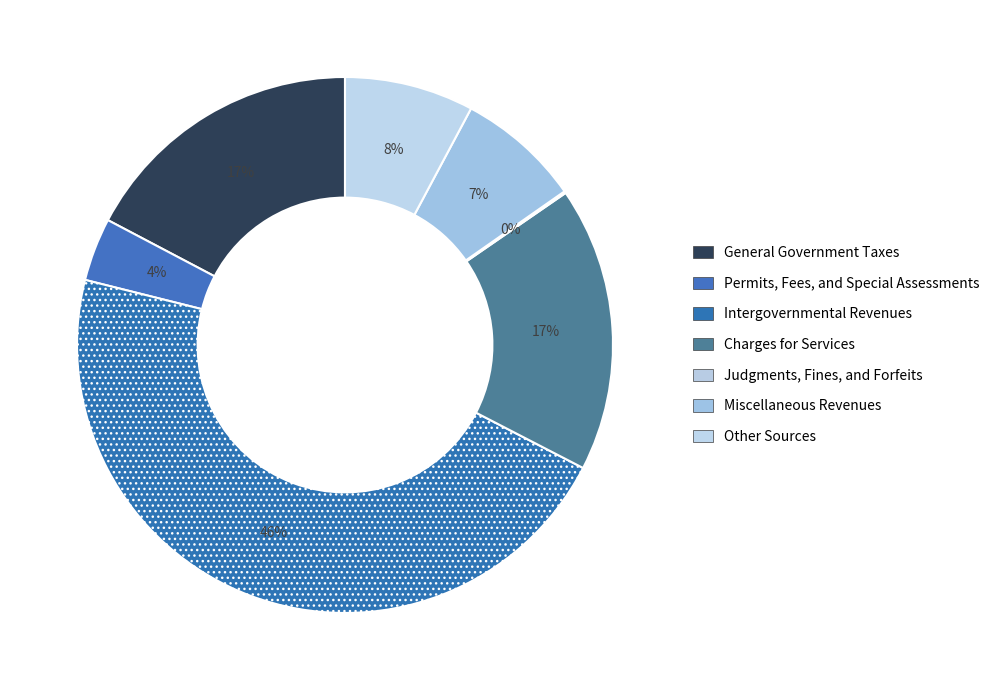

How many slices are in this pie chart?

7